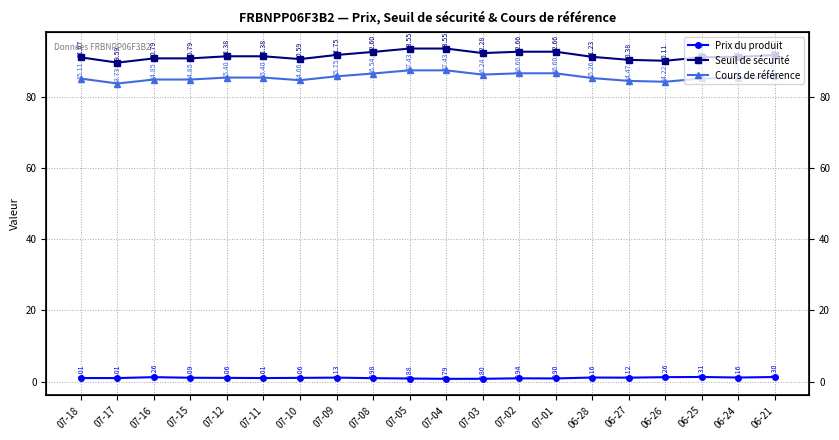

List the labels in order of Prix du produit value, largest first.

06-25, 06-21, 07-16, 06-26, 06-28, 06-24, 07-09, 06-27, 07-15, 07-12, 07-10, 07-18, 07-17, 07-11, 07-08, 07-02, 07-01, 07-05, 07-03, 07-04